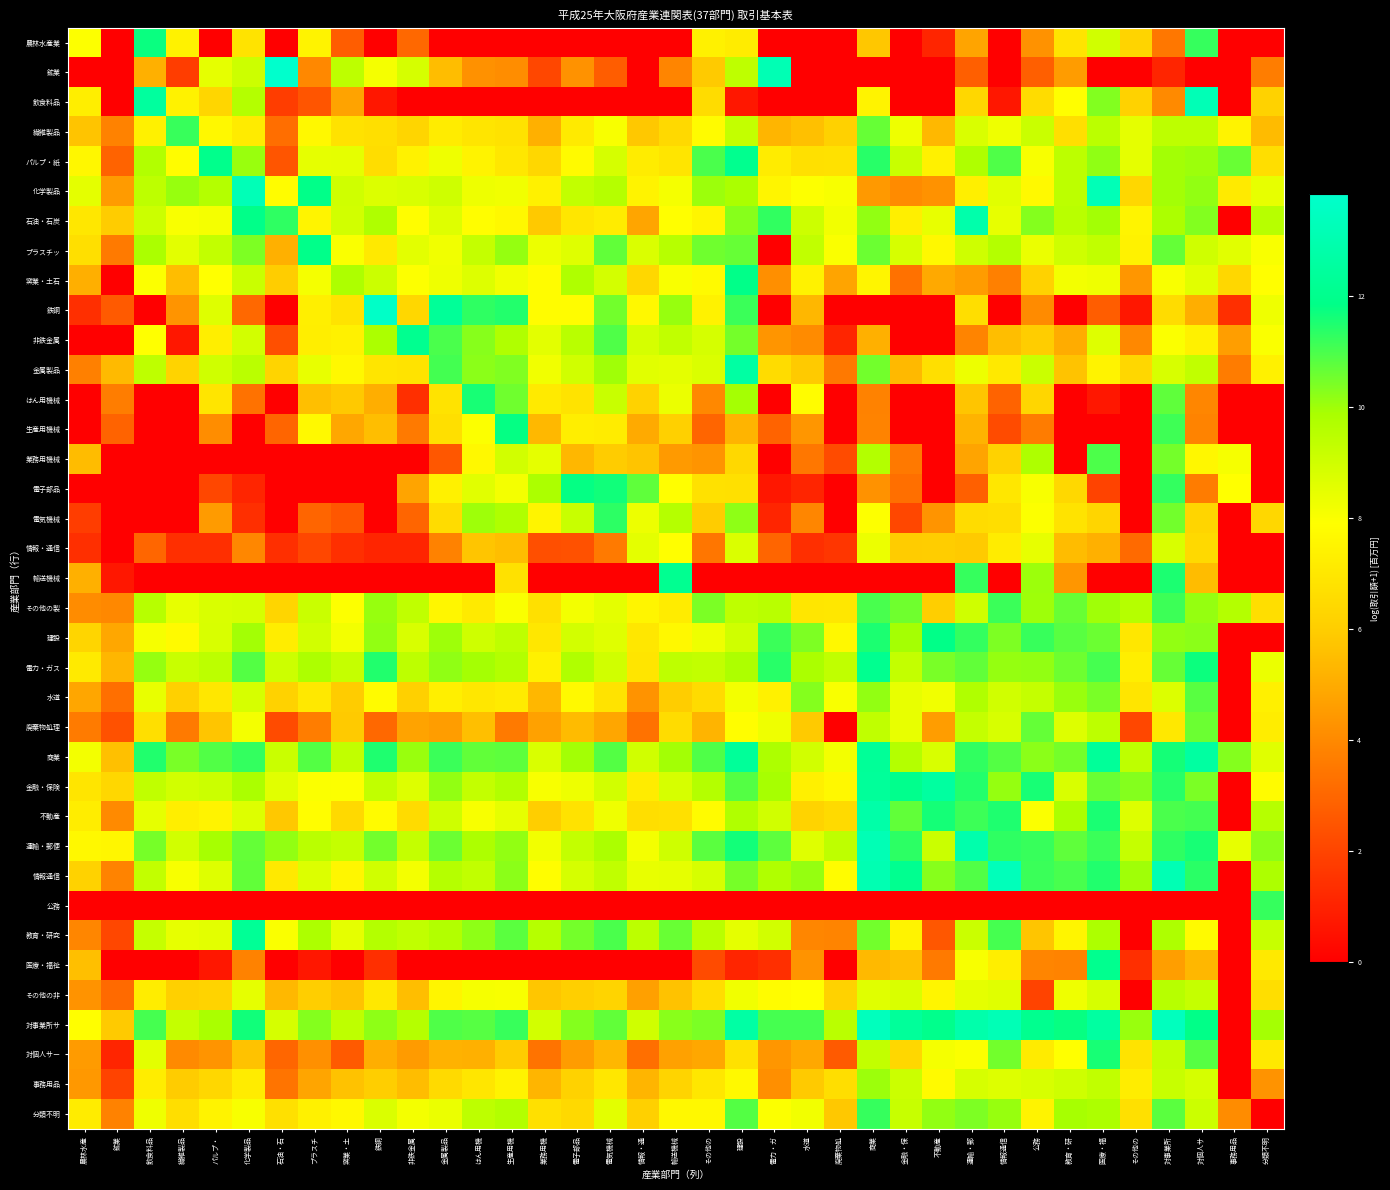

Reading left to right, what are all the values shown in this chart?

農林水産業: 農林水産=7.9	鉱業=0.0	飲食料品=11.7	繊維製品=7.4	パルプ・=0.0	化学製品=6.8	石油・石=0.0	プラスチ=7.5	窯業・土=2.7	鉄鋼=0.0	非鉄金属=3.0	金属製品=0.0	はん用機=0.0	生産用機=0.0	業務用機=0.0	電子部品=0.0	電気機械=0.0	情報・通=0.0	輸送機械=0.0	その他の=7.4	建設=7.2	電力・ガ=0.0	水道=0.0	廃棄物処=0.0	商業=5.8	金融・保=0.0	不動産=1.1	運輸・郵=4.8	情報通信=0.0	公務=4.3	教育・研=6.9	医療・福=9.0	その他の=6.2	対事業所=3.5	対個人サ=11.2	事務用品=0.0	分類不明=0.0
鉱業: 農林水産=0.0	鉱業=0.0	飲食料品=5.1	繊維製品=1.8	パルプ・=8.5	化学製品=9.1	石油・石=13.8	プラスチ=4.0	窯業・土=9.4	鉄鋼=8.1	非鉄金属=8.9	金属製品=5.5	はん用機=4.2	生産用機=4.1	業務用機=2.1	電子部品=4.3	電気機械=2.7	情報・通=0.0	輸送機械=3.9	その他の=5.9	建設=9.4	電力・ガ=13.1	水道=0.0	廃棄物処=0.0	商業=0.0	金融・保=0.0	不動産=0.0	運輸・郵=2.8	情報通信=0.0	公務=2.8	教育・研=4.6	医療・福=0.0	その他の=0.0	対事業所=1.1	対個人サ=0.0	事務用品=0.0	分類不明=3.7
飲食料品: 農林水産=7.3	鉱業=0.0	飲食料品=12.5	繊維製品=7.4	パルプ・=6.3	化学製品=9.6	石油・石=1.8	プラスチ=2.5	窯業・土=4.7	鉄鋼=0.7	非鉄金属=0.0	金属製品=0.0	はん用機=0.0	生産用機=0.0	業務用機=0.0	電子部品=0.0	電気機械=0.0	情報・通=0.0	輸送機械=0.0	その他の=6.6	建設=0.7	電力・ガ=0.0	水道=0.0	廃棄物処=0.0	商業=7.5	金融・保=0.0	不動産=0.0	運輸・郵=6.4	情報通信=0.7	公務=6.6	教育・研=7.9	医療・福=10.3	その他の=6.2	対事業所=4.0	対個人サ=13.2	事務用品=0.0	分類不明=6.2
繊維製品: 農林水産=5.7	鉱業=3.8	飲食料品=7.4	繊維製品=11.2	パルプ・=7.6	化学製品=7.1	石油・石=3.2	プラスチ=7.7	窯業・土=6.8	鉄鋼=6.7	非鉄金属=6.3	金属製品=7.2	はん用機=6.9	生産用機=6.8	業務用機=5.1	電子部品=7.1	電気機械=8.1	情報・通=5.8	輸送機械=6.4	その他の=7.8	建設=9.3	電力・ガ=5.3	水道=5.6	廃棄物処=6.1	商業=10.7	金融・保=8.3	不動産=5.4	運輸・郵=8.8	情報通信=8.3	公務=9.1	教育・研=6.7	医療・福=9.5	その他の=8.5	対事業所=9.4	対個人サ=9.4	事務用品=7.4	分類不明=5.4
パルプ・紙: 農林水産=7.6	鉱業=2.9	飲食料品=9.7	繊維製品=7.8	パルプ・=12.0	化学製品=10.1	石油・石=2.5	プラスチ=8.5	窯業・土=8.5	鉄鋼=6.6	非鉄金属=7.4	金属製品=8.2	はん用機=7.4	生産用機=7.0	業務用機=6.4	電子部品=7.7	電気機械=8.9	情報・通=7.2	輸送機械=6.9	その他の=11.0	建設=12.0	電力・ガ=7.2	水道=6.7	廃棄物処=6.8	商業=11.4	金融・保=9.2	不動産=7.4	運輸・郵=9.7	情報通信=10.9	公務=8.1	教育・研=9.4	医療・福=10.2	その他の=8.5	対事業所=10.0	対個人サ=10.0	事務用品=10.6	分類不明=6.6
化学製品: 農林水産=8.5	鉱業=4.5	飲食料品=9.4	繊維製品=10.1	パルプ・=9.6	化学製品=13.2	石油・石=7.8	プラスチ=11.9	窯業・土=9.0	鉄鋼=8.7	非鉄金属=8.8	金属製品=9.0	はん用機=8.3	生産用機=8.2	業務用機=7.4	電子部品=9.3	電気機械=9.6	情報・通=7.4	輸送機械=8.1	その他の=10.0	建設=9.8	電力・ガ=7.5	水道=7.9	廃棄物処=8.1	商業=4.5	金融・保=4.1	不動産=4.2	運輸・郵=7.3	情報通信=8.6	公務=7.7	教育・研=9.4	医療・福=13.2	その他の=6.4	対事業所=10.0	対個人サ=10.1	事務用品=7.1	分類不明=8.4
石油・石炭: 農林水産=7.0	鉱業=6.0	飲食料品=9.1	繊維製品=8.0	パルプ・=8.1	化学製品=11.9	石油・石=11.3	プラスチ=7.5	窯業・土=8.9	鉄鋼=9.7	非鉄金属=7.8	金属製品=8.7	はん用機=7.9	生産用機=7.7	業務用機=5.8	電子部品=7.0	電気機械=7.2	情報・通=4.8	輸送機械=7.9	その他の=7.5	建設=10.3	電力・ガ=11.3	水道=9.1	廃棄物処=8.2	商業=10.1	金融・保=7.3	不動産=8.4	運輸・郵=12.9	情報通信=8.4	公務=10.3	教育・研=9.5	医療・福=10.0	その他の=7.5	対事業所=9.8	対個人サ=10.3	事務用品=0.0	分類不明=9.5
プラスチッ: 農林水産=6.7	鉱業=3.6	飲食料品=9.8	繊維製品=8.6	パルプ・=9.3	化学製品=10.4	石油・石=5.1	プラスチ=11.9	窯業・土=8.0	鉄鋼=7.1	非鉄金属=8.5	金属製品=8.2	はん用機=9.2	生産用機=10.1	業務用機=8.3	電子部品=8.6	電気機械=10.7	情報・通=8.7	輸送機械=9.6	その他の=10.5	建設=10.7	電力・ガ=0.0	水道=9.3	廃棄物処=8.0	商業=10.6	金融・保=8.8	不動産=7.6	運輸・郵=9.0	情報通信=9.6	公務=8.3	教育・研=9.0	医療・福=9.3	その他の=7.4	対事業所=10.7	対個人サ=9.0	事務用品=8.6	分類不明=8.0
窯業・土石: 農林水産=5.1	鉱業=0.0	飲食料品=8.0	繊維製品=5.5	パルプ・=7.9	化学製品=9.1	石油・石=6.0	プラスチ=8.1	窯業・土=9.8	鉄鋼=9.1	非鉄金属=7.9	金属製品=8.3	はん用機=8.7	生産用機=8.2	業務用機=7.8	電子部品=9.7	電気機械=8.9	情報・通=6.4	輸送機械=8.0	その他の=7.7	建設=11.9	電力・ガ=4.2	水道=7.4	廃棄物処=4.8	商業=7.5	金融・保=3.3	不動産=4.9	運輸・郵=4.5	情報通信=3.7	公務=6.2	教育・研=8.2	医療・福=8.3	その他の=4.4	対事業所=8.0	対個人サ=8.6	事務用品=6.4	分類不明=7.9
鉄鋼: 農林水産=1.4	鉱業=2.6	飲食料品=0.0	繊維製品=4.3	パルプ・=8.7	化学製品=3.0	石油・石=0.0	プラスチ=7.3	窯業・土=6.8	鉄鋼=13.7	非鉄金属=6.4	金属製品=12.3	はん用機=11.3	生産用機=11.4	業務用機=7.8	電子部品=7.8	電気機械=10.5	情報・通=7.6	輸送機械=10.1	その他の=7.4	建設=11.2	電力・ガ=0.0	水道=5.3	廃棄物処=0.0	商業=0.0	金融・保=0.0	不動産=0.0	運輸・郵=6.7	情報通信=0.0	公務=4.1	教育・研=0.0	医療・福=2.7	その他の=0.7	対事業所=6.6	対個人サ=5.1	事務用品=1.4	分類不明=8.2
非鉄金属: 農林水産=0.0	鉱業=0.0	飲食料品=7.9	繊維製品=0.7	パルプ・=7.3	化学製品=8.9	石油・石=2.3	プラスチ=7.3	窯業・土=7.4	鉄鋼=9.8	非鉄金属=12.1	金属製品=11.0	はん用機=10.3	生産用機=9.7	業務用機=8.5	電子部品=9.5	電気機械=10.9	情報・通=8.9	輸送機械=9.3	その他の=8.9	建設=10.5	電力・ガ=4.3	水道=4.1	廃棄物処=1.1	商業=5.1	金融・保=0.0	不動産=0.0	運輸・郵=3.9	情報通信=5.5	公務=6.0	教育・研=5.0	医療・福=8.7	その他の=4.0	対事業所=8.0	対個人サ=7.4	事務用品=4.6	分類不明=8.0
金属製品: 農林水産=3.7	鉱業=5.4	飲食料品=9.4	繊維製品=6.2	パルプ・=9.0	化学製品=9.5	石油・石=6.2	プラスチ=8.4	窯業・土=7.6	鉄鋼=6.9	非鉄金属=6.8	金属製品=11.0	はん用機=10.2	生産用機=10.4	業務用機=8.2	電子部品=9.0	電気機械=10.0	情報・通=8.6	輸送機械=8.5	その他の=8.7	建設=12.7	電力・ガ=6.5	水道=5.9	廃棄物処=3.5	商業=10.5	金融・保=5.4	不動産=6.7	運輸・郵=8.3	情報通信=7.1	公務=9.1	教育・研=5.7	医療・福=7.4	その他の=6.4	対事業所=8.8	対個人サ=9.3	事務用品=3.6	分類不明=7.4
はん用機械: 農林水産=0.0	鉱業=3.7	飲食料品=0.0	繊維製品=0.0	パルプ・=6.9	化学製品=3.3	石油・石=0.0	プラスチ=5.6	窯業・土=5.8	鉄鋼=5.1	非鉄金属=1.4	金属製品=6.8	はん用機=11.6	生産用機=10.5	業務用機=7.1	電子部品=6.8	電気機械=9.2	情報・通=6.2	輸送機械=8.4	その他の=4.0	建設=9.9	電力・ガ=0.0	水道=7.8	廃棄物処=0.0	商業=3.8	金融・保=0.0	不動産=0.0	運輸・郵=5.7	情報通信=2.9	公務=6.3	教育・研=0.0	医療・福=0.7	その他の=0.0	対事業所=10.7	対個人サ=3.9	事務用品=0.0	分類不明=0.0
生産用機械: 農林水産=0.0	鉱業=2.9	飲食料品=0.0	繊維製品=0.0	パルプ・=4.1	化学製品=0.0	石油・石=2.9	プラスチ=7.7	窯業・土=4.9	鉄鋼=5.5	非鉄金属=3.6	金属製品=6.7	はん用機=7.9	生産用機=11.8	業務用機=5.4	電子部品=7.3	電気機械=7.2	情報・通=5.0	輸送機械=6.1	その他の=2.9	建設=5.3	電力・ガ=2.9	水道=4.4	廃棄物処=0.0	商業=3.8	金融・保=0.0	不動産=0.0	運輸・郵=5.2	情報通信=2.2	公務=3.6	教育・研=0.0	医療・福=0.0	その他の=0.0	対事業所=11.1	対個人サ=3.8	事務用品=0.0	分類不明=0.0
業務用機械: 農林水産=5.5	鉱業=0.0	飲食料品=0.0	繊維製品=0.0	パルプ・=0.0	化学製品=0.0	石油・石=0.0	プラスチ=0.0	窯業・土=0.0	鉄鋼=0.0	非鉄金属=0.0	金属製品=2.6	はん用機=7.6	生産用機=8.9	業務用機=8.5	電子部品=5.3	電気機械=5.9	情報・通=5.7	輸送機械=4.5	その他の=4.3	建設=6.4	電力・ガ=0.0	水道=3.5	廃棄物処=2.2	商業=9.7	金融・保=3.5	不動産=0.0	運輸・郵=4.8	情報通信=6.2	公務=9.8	教育・研=0.0	医療・福=11.0	その他の=0.0	対事業所=10.5	対個人サ=7.6	事務用品=8.1	分類不明=0.0
電子部品: 農林水産=0.0	鉱業=0.0	飲食料品=0.0	繊維製品=0.0	パルプ・=2.1	化学製品=1.1	石油・石=0.0	プラスチ=0.0	窯業・土=0.0	鉄鋼=0.0	非鉄金属=4.8	金属製品=7.3	はん用機=8.6	生産用機=8.1	業務用機=9.8	電子部品=11.8	電気機械=11.6	情報・通=10.7	輸送機械=7.9	その他の=6.8	建設=6.7	電力・ガ=0.7	水道=1.1	廃棄物処=0.0	商業=4.2	金融・保=3.3	不動産=0.0	運輸・郵=2.8	情報通信=7.0	公務=8.1	教育・研=6.4	医療・福=1.9	その他の=0.0	対事業所=11.2	対個人サ=3.6	事務用品=7.9	分類不明=0.0
電気機械: 農林水産=1.8	鉱業=0.0	飲食料品=0.0	繊維製品=0.0	パルプ・=4.5	化学製品=1.4	石油・石=0.0	プラスチ=2.9	窯業・土=2.6	鉄鋼=0.0	非鉄金属=2.9	金属製品=6.6	はん用機=10.0	生産用機=9.7	業務用機=7.5	電子部品=9.2	電気機械=11.3	情報・通=8.3	輸送機械=9.6	その他の=5.9	建設=10.2	電力・ガ=1.1	水道=3.9	廃棄物処=0.0	商業=7.9	金融・保=2.1	不動産=4.3	運輸・郵=6.6	情報通信=6.7	公務=8.0	教育・研=6.8	医療・福=6.3	その他の=0.0	対事業所=10.5	対個人サ=6.3	事務用品=0.0	分類不明=6.4
情報・通信: 農林水産=1.4	鉱業=0.0	飲食料品=3.0	繊維製品=1.4	パルプ・=1.4	化学製品=3.9	石油・石=1.4	プラスチ=2.1	窯業・土=1.4	鉄鋼=1.1	非鉄金属=1.1	金属製品=3.8	はん用機=5.7	生産用機=5.5	業務用機=2.3	電子部品=2.4	電気機械=3.6	情報・通=8.5	輸送機械=7.9	その他の=3.4	建設=8.7	電力・ガ=2.9	水道=1.4	廃棄物処=1.6	商業=8.3	金融・保=6.0	不動産=6.0	運輸・郵=5.9	情報通信=7.2	公務=8.4	教育・研=5.5	医療・福=5.1	その他の=3.1	対事業所=8.8	対個人サ=6.4	事務用品=0.0	分類不明=0.0
輸送機械: 農林水産=5.1	鉱業=0.7	飲食料品=0.0	繊維製品=0.0	パルプ・=0.0	化学製品=0.0	石油・石=0.0	プラスチ=0.0	窯業・土=0.0	鉄鋼=0.0	非鉄金属=0.0	金属製品=0.0	はん用機=0.0	生産用機=6.8	業務用機=0.0	電子部品=0.0	電気機械=0.0	情報・通=0.0	輸送機械=12.1	その他の=0.0	建設=0.0	電力・ガ=0.0	水道=0.0	廃棄物処=0.0	商業=0.0	金融・保=0.0	不動産=0.0	運輸・郵=11.2	情報通信=0.0	公務=10.0	教育・研=4.4	医療・福=0.0	その他の=0.0	対事業所=11.5	対個人サ=5.5	事務用品=0.0	分類不明=0.0
その他の製: 農林水産=4.1	鉱業=4.0	飲食料品=9.5	繊維製品=8.4	パルプ・=8.8	化学製品=8.8	石油・石=6.3	プラスチ=9.1	窯業・土=7.9	鉄鋼=10.1	非鉄金属=9.4	金属製品=7.6	はん用機=7.1	生産用機=8.0	業務用機=6.7	電子部品=8.2	電気機械=8.5	情報・通=7.5	輸送機械=7.2	その他の=10.4	建設=9.4	電力・ガ=9.5	水道=7.0	廃棄物処=7.0	商業=11.0	金融・保=10.6	不動産=6.0	運輸・郵=9.0	情報通信=11.2	公務=10.0	教育・研=10.6	医療・福=10.0	その他の=9.6	対事業所=11.2	対個人サ=10.1	事務用品=9.6	分類不明=6.6
建設: 農林水産=6.3	鉱業=4.9	飲食料品=8.1	繊維製品=7.7	パルプ・=8.8	化学製品=9.9	石油・石=7.2	プラスチ=9.0	窯業・土=8.2	鉄鋼=10.1	非鉄金属=8.8	金属製品=10.0	はん用機=9.0	生産用機=9.4	業務用機=7.0	電子部品=8.9	電気機械=8.6	情報・通=7.0	輸送機械=7.6	その他の=8.3	建設=9.0	電力・ガ=11.2	水道=10.4	廃棄物処=7.7	商業=11.5	金融・保=9.9	不動産=11.9	運輸・郵=11.2	情報通信=10.4	公務=11.2	教育・研=10.8	医療・福=10.6	その他の=7.0	対事業所=10.2	対個人サ=10.2	事務用品=0.0	分類不明=0.0
電力・ガス: 農林水産=7.1	鉱業=5.3	飲食料品=10.1	繊維製品=9.2	パルプ・=9.4	化学製品=10.9	石油・石=9.1	プラスチ=9.8	窯業・土=9.2	鉄鋼=11.5	非鉄金属=9.4	金属製品=10.2	はん用機=9.9	生産用機=9.7	業務用機=7.4	電子部品=9.7	電気機械=9.0	情報・通=6.9	輸送機械=9.4	その他の=9.3	建設=9.8	電力・ガ=11.4	水道=9.8	廃棄物処=9.4	商業=12.1	金融・保=9.3	不動産=10.4	運輸・郵=10.7	情報通信=10.1	公務=10.2	教育・研=10.6	医療・福=11.0	その他の=7.3	対事業所=10.7	対個人サ=11.7	事務用品=0.0	分類不明=8.3
水道: 農林水産=4.8	鉱業=3.3	飲食料品=8.4	繊維製品=6.1	パルプ・=7.0	化学製品=8.8	石油・石=6.2	プラスチ=7.0	窯業・土=5.9	鉄鋼=7.8	非鉄金属=6.1	金属製品=7.3	はん用機=7.0	生産用機=7.1	業務用機=5.3	電子部品=7.7	電気機械=6.9	情報・通=4.3	輸送機械=6.0	その他の=6.5	建設=8.2	電力・ガ=7.3	水道=10.3	廃棄物処=8.0	商業=10.1	金融・保=8.4	不動産=8.2	運輸・郵=9.7	情報通信=9.0	公務=9.2	教育・研=10.1	医療・福=10.4	その他の=6.9	対事業所=8.7	対個人サ=10.8	事務用品=0.0	分類不明=7.3
廃棄物処理: 農林水産=3.6	鉱業=2.4	飲食料品=6.7	繊維製品=3.6	パルプ・=5.7	化学製品=8.2	石油・石=2.2	プラスチ=3.7	窯業・土=5.9	鉄鋼=3.0	非鉄金属=4.8	金属製品=4.6	はん用機=5.6	生産用機=3.6	業務用機=4.7	電子部品=5.4	電気機械=4.9	情報・通=3.3	輸送機械=6.6	その他の=5.2	建設=7.9	電力・ガ=8.3	水道=5.9	廃棄物処=0.0	商業=9.4	金融・保=8.4	不動産=4.6	運輸・郵=9.3	情報通信=8.8	公務=10.7	教育・研=8.7	医療・福=9.4	その他の=2.1	対事業所=7.0	対個人サ=10.6	事務用品=0.0	分類不明=7.2
商業: 農林水産=8.2	鉱業=5.6	飲食料品=11.5	繊維製品=10.4	パルプ・=10.9	化学製品=11.3	石油・石=9.1	プラスチ=10.9	窯業・土=9.3	鉄鋼=11.5	非鉄金属=10.0	金属製品=11.2	はん用機=10.7	生産用機=10.8	業務用機=8.8	電子部品=9.9	電気機械=10.9	情報・通=9.0	輸送機械=10.0	その他の=10.9	建設=12.3	電力・ガ=9.8	水道=9.0	廃棄物処=8.2	商業=12.3	金融・保=9.6	不動産=8.8	運輸・郵=11.3	情報通信=10.9	公務=10.2	教育・研=10.5	医療・福=12.3	その他の=9.4	対事業所=11.6	対個人サ=12.6	事務用品=10.3	分類不明=8.6
金融・保険: 農林水産=6.9	鉱業=6.4	飲食料品=9.4	繊維製品=8.9	パルプ・=9.1	化学製品=9.9	石油・石=8.6	プラスチ=8.0	窯業・土=8.0	鉄鋼=9.3	非鉄金属=8.7	金属製品=10.1	はん用機=9.3	生産用機=9.7	業務用機=8.1	電子部品=8.3	電気機械=8.9	情報・通=7.2	輸送機械=8.8	その他の=9.6	建設=10.9	電力・ガ=9.9	水道=7.3	廃棄物処=7.6	商業=12.4	金融・保=12.0	不動産=12.5	運輸・郵=11.4	情報通信=10.1	公務=11.6	教育・研=8.8	医療・福=10.6	その他の=10.3	対事業所=11.4	対個人サ=10.4	事務用品=0.0	分類不明=7.8
不動産: 農林水産=7.2	鉱業=4.0	飲食料品=8.5	繊維製品=7.3	パルプ・=7.5	化学製品=8.7	石油・石=5.8	プラスチ=7.8	窯業・土=6.4	鉄鋼=7.8	非鉄金属=6.5	金属製品=9.0	はん用機=8.1	生産用機=8.5	業務用機=6.0	電子部品=6.8	電気機械=8.2	情報・通=6.7	輸送機械=6.7	その他の=7.8	建設=9.7	電力・ガ=9.0	水道=6.2	廃棄物処=6.5	商業=12.8	金融・保=10.7	不動産=11.6	運輸・郵=11.1	情報通信=11.5	公務=8.0	教育・研=9.8	医療・福=11.5	その他の=8.7	対事業所=11.0	対個人サ=11.0	事務用品=0.0	分類不明=9.6
運輸・郵便: 農林水産=7.7	鉱業=7.6	飲食料品=10.5	繊維製品=8.9	パルプ・=9.9	化学製品=10.7	石油・石=10.1	プラスチ=9.5	窯業・土=9.3	鉄鋼=10.5	非鉄金属=9.2	金属製品=10.6	はん用機=9.8	生産用機=10.1	業務用機=8.2	電子部品=9.3	電気機械=9.8	情報・通=8.1	輸送機械=9.0	その他の=10.8	建設=11.6	電力・ガ=10.8	水道=8.6	廃棄物処=9.4	商業=13.2	金融・保=11.3	不動産=9.1	運輸・郵=12.9	情報通信=11.3	公務=11.2	教育・研=10.7	医療・福=11.2	その他の=9.2	対事業所=11.3	対個人サ=11.6	事務用品=8.4	分類不明=10.2
情報通信: 農林水産=6.2	鉱業=3.8	飲食料品=9.3	繊維製品=8.1	パルプ・=8.6	化学製品=10.7	石油・石=7.1	プラスチ=8.7	窯業・土=7.6	鉄鋼=9.0	非鉄金属=8.1	金属製品=9.6	はん用機=9.3	生産用機=10.2	業務用機=7.9	電子部品=8.9	電気機械=9.4	情報・通=8.4	輸送機械=8.5	その他の=8.8	建設=10.5	電力・ガ=9.7	水道=10.1	廃棄物処=7.8	商業=13.1	金融・保=12.1	不動産=10.3	運輸・郵=10.9	情報通信=13.3	公務=11.2	教育・研=11.0	医療・福=11.5	その他の=10.0	対事業所=13.1	対個人サ=11.4	事務用品=0.0	分類不明=9.8
公務: 農林水産=0.0	鉱業=0.0	飲食料品=0.0	繊維製品=0.0	パルプ・=0.0	化学製品=0.0	石油・石=0.0	プラスチ=0.0	窯業・土=0.0	鉄鋼=0.0	非鉄金属=0.0	金属製品=0.0	はん用機=0.0	生産用機=0.0	業務用機=0.0	電子部品=0.0	電気機械=0.0	情報・通=0.0	輸送機械=0.0	その他の=0.0	建設=0.0	電力・ガ=0.0	水道=0.0	廃棄物処=0.0	商業=0.0	金融・保=0.0	不動産=0.0	運輸・郵=0.0	情報通信=0.0	公務=0.0	教育・研=0.0	医療・福=0.0	その他の=0.0	対事業所=0.0	対個人サ=0.0	事務用品=0.0	分類不明=11.2
教育・研究: 農林水産=3.9	鉱業=2.1	飲食料品=9.2	繊維製品=8.4	パルプ・=8.5	化学製品=12.3	石油・石=8.0	プラスチ=9.8	窯業・土=8.5	鉄鋼=9.6	非鉄金属=9.4	金属製品=9.7	はん用機=10.2	生産用機=10.8	業務用機=9.6	電子部品=10.5	電気機械=11.0	情報・通=9.4	輸送機械=10.6	その他の=9.5	建設=8.5	電力・ガ=9.0	水道=3.9	廃棄物処=3.9	商業=10.5	金融・保=7.4	不動産=2.6	運輸・郵=9.1	情報通信=11.0	公務=5.7	教育・研=7.5	医療・福=9.8	その他の=0.0	対事業所=9.8	対個人サ=7.7	事務用品=0.0	分類不明=9.2
医療・福祉: 農林水産=5.6	鉱業=0.0	飲食料品=0.0	繊維製品=0.0	パルプ・=0.7	化学製品=3.8	石油・石=0.0	プラスチ=0.7	窯業・土=0.0	鉄鋼=1.4	非鉄金属=0.0	金属製品=0.0	はん用機=0.0	生産用機=0.0	業務用機=0.0	電子部品=0.0	電気機械=0.0	情報・通=0.0	輸送機械=0.0	その他の=2.2	建設=1.1	電力・ガ=1.4	水道=4.3	廃棄物処=0.0	商業=5.4	金融・保=5.6	不動産=3.6	運輸・郵=8.1	情報通信=7.3	公務=3.9	教育・研=3.8	医療・福=12.1	その他の=1.4	対事業所=4.6	対個人サ=5.3	事務用品=0.0	分類不明=7.1
その他の非: 農林水産=4.3	鉱業=3.1	飲食料品=7.2	繊維製品=6.1	パルプ・=6.2	化学製品=8.5	石油・石=5.3	プラスチ=6.0	窯業・土=5.7	鉄鋼=7.0	非鉄金属=5.5	金属製品=7.5	はん用機=8.1	生産用機=8.1	業務用機=5.8	電子部品=6.1	電気機械=6.2	情報・通=4.7	輸送機械=5.6	その他の=6.6	建設=8.2	電力・ガ=7.8	水道=7.9	廃棄物処=6.2	商業=8.6	金融・保=8.8	不動産=7.5	運輸・郵=8.5	情報通信=8.6	公務=1.9	教育・研=8.2	医療・福=8.8	その他の=0.0	対事業所=9.5	対個人サ=9.2	事務用品=0.0	分類不明=6.7
対事業所サ: 農林水産=7.9	鉱業=5.9	飲食料品=11.0	繊維製品=9.2	パルプ・=9.9	化学製品=11.7	石油・石=8.9	プラスチ=10.3	窯業・土=9.4	鉄鋼=10.2	非鉄金属=9.6	金属製品=10.9	はん用機=10.9	生産用機=11.2	業務用機=8.9	電子部品=10.3	電気機械=10.7	情報・通=9.0	輸送機械=10.2	その他の=10.4	建設=12.7	電力・ガ=11.0	水道=11.0	廃棄物処=9.5	商業=13.4	金融・保=12.4	不動産=12.0	運輸・郵=12.9	情報通信=13.2	公務=12.1	教育・研=11.7	医療・福=12.6	その他の=10.1	対事業所=13.4	対個人サ=11.8	事務用品=0.0	分類不明=9.9
対個人サー: 農林水産=4.5	鉱業=1.1	飲食料品=8.6	繊維製品=4.0	パルプ・=4.3	化学製品=5.7	石油・石=3.0	プラスチ=4.2	窯業・土=2.6	鉄鋼=5.1	非鉄金属=4.5	金属製品=5.2	はん用機=5.1	生産用機=5.9	業務用機=3.4	電子部品=4.6	電気機械=5.3	情報・通=3.3	輸送機械=4.7	その他の=4.9	建設=6.8	電力・ガ=4.4	水道=4.9	廃棄物処=2.6	商業=9.3	金融・保=6.4	不動産=8.1	運輸・郵=8.0	情報通信=10.5	公務=7.1	教育・研=7.9	医療・福=11.6	その他の=6.8	対事業所=9.3	対個人サ=10.8	事務用品=0.0	分類不明=7.1
事務用品: 農林水産=4.4	鉱業=1.9	飲食料品=7.2	繊維製品=5.9	パルプ・=6.4	化学製品=7.2	石油・石=3.4	プラスチ=4.8	窯業・土=5.7	鉄鋼=6.0	非鉄金属=5.5	金属製品=6.5	はん用機=7.0	生産用機=7.4	業務用機=5.3	電子部品=6.2	電気機械=7.0	情報・通=5.3	輸送機械=6.2	その他の=7.0	建設=7.7	電力・ガ=4.2	水道=5.9	廃棄物処=6.6	商業=10.0	金融・保=9.1	不動産=7.7	運輸・郵=8.8	情報通信=8.7	公務=8.8	教育・研=9.0	医療・福=9.3	その他の=7.2	対事業所=9.2	対個人サ=8.9	事務用品=0.0	分類不明=4.3
分類不明: 農林水産=7.2	鉱業=3.8	飲食料品=8.2	繊維製品=6.6	パルプ・=7.4	化学製品=8.1	石油・石=6.7	プラスチ=7.4	窯業・土=7.6	鉄鋼=8.7	非鉄金属=8.1	金属製品=8.4	はん用機=9.4	生産用機=9.7	業務用機=6.7	電子部品=6.4	電気機械=8.5	情報・通=6.1	輸送機械=7.6	その他の=7.6	建設=10.9	電力・ガ=7.9	水道=8.2	廃棄物処=5.8	商業=11.2	金融・保=9.2	不動産=10.1	運輸・郵=10.4	情報通信=10.1	公務=7.4	教育・研=9.9	医療・福=9.8	その他の=6.7	対事業所=10.8	対個人サ=9.1	事務用品=4.1	分類不明=0.0